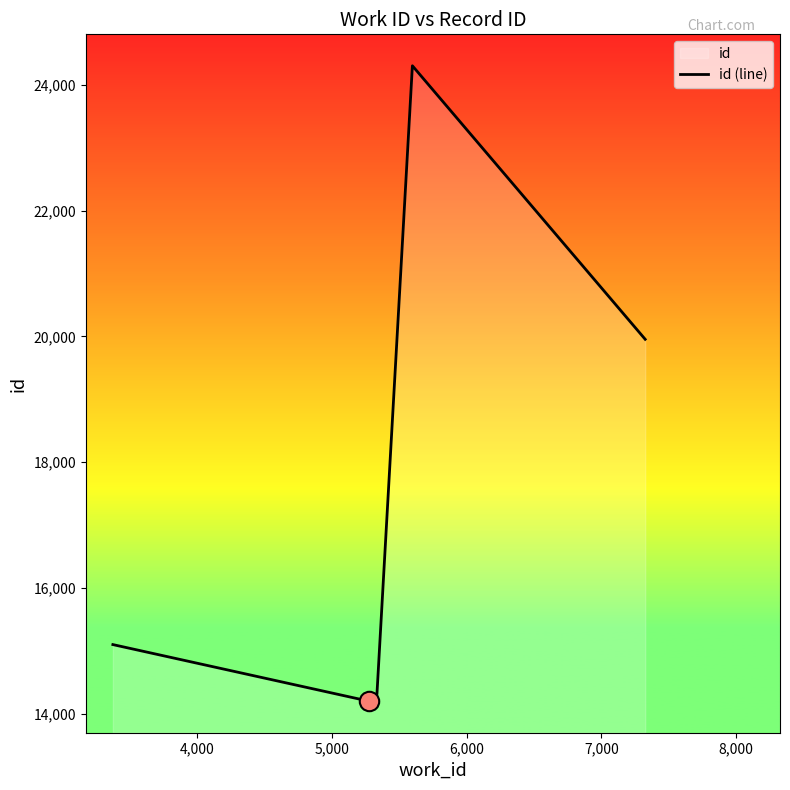

What is the average value?

15897